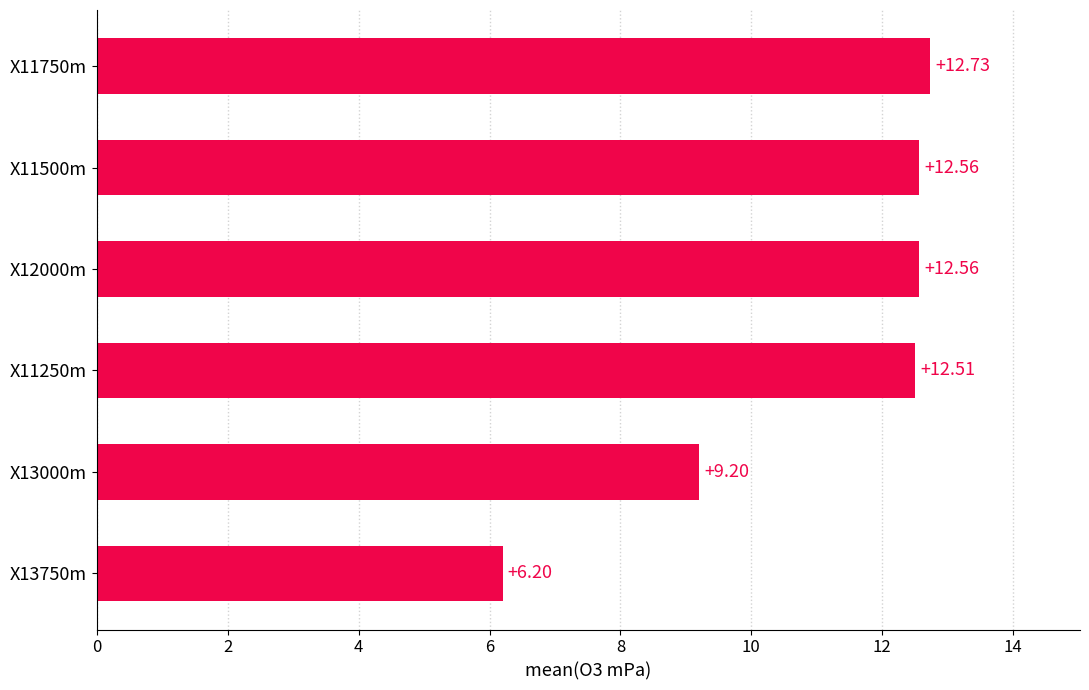

What is the maximum value shown in the chart?

12.7